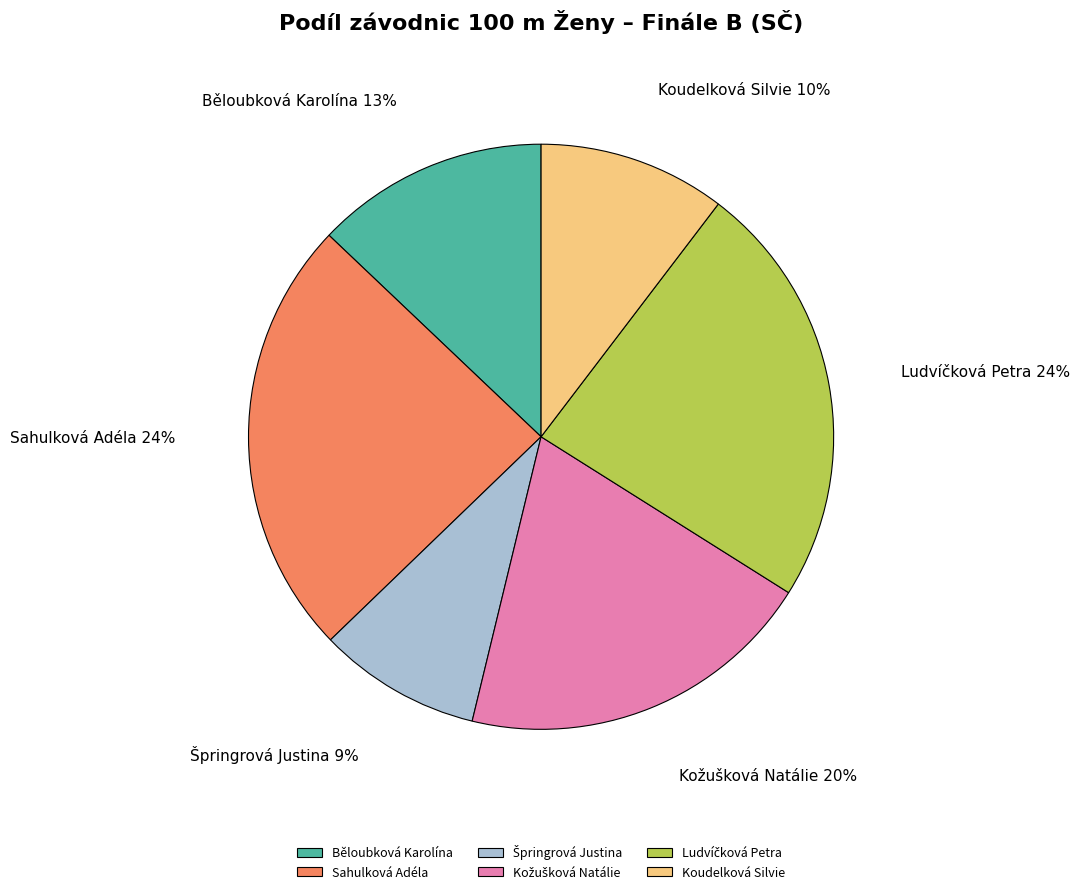

The Koudelková Silvie slice represents 5% of the pie. True or false?

False